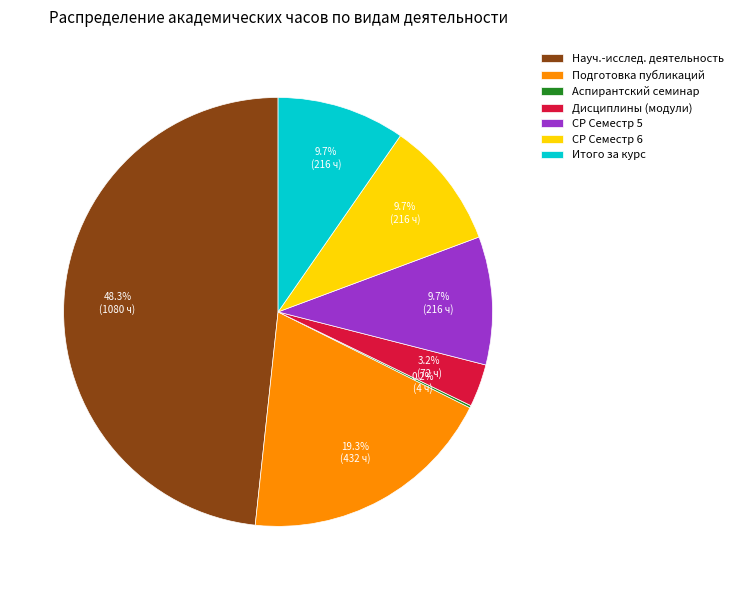

Which has a higher value, Подготовка публикаций or СР Семестр 5?

Подготовка публикаций